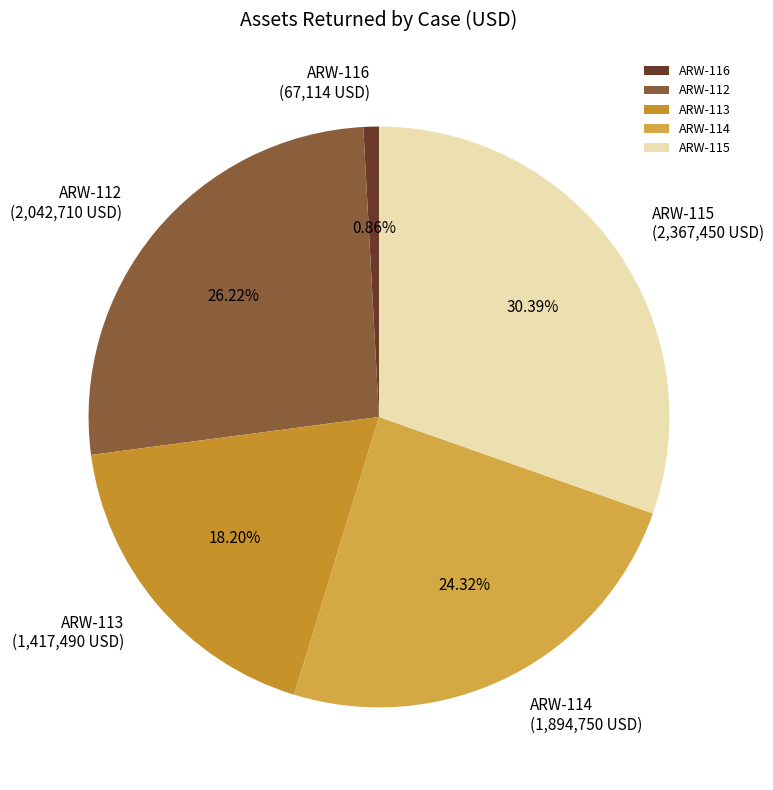

Rank the categories by value from lowest to highest.

ARW-116, ARW-113, ARW-114, ARW-112, ARW-115